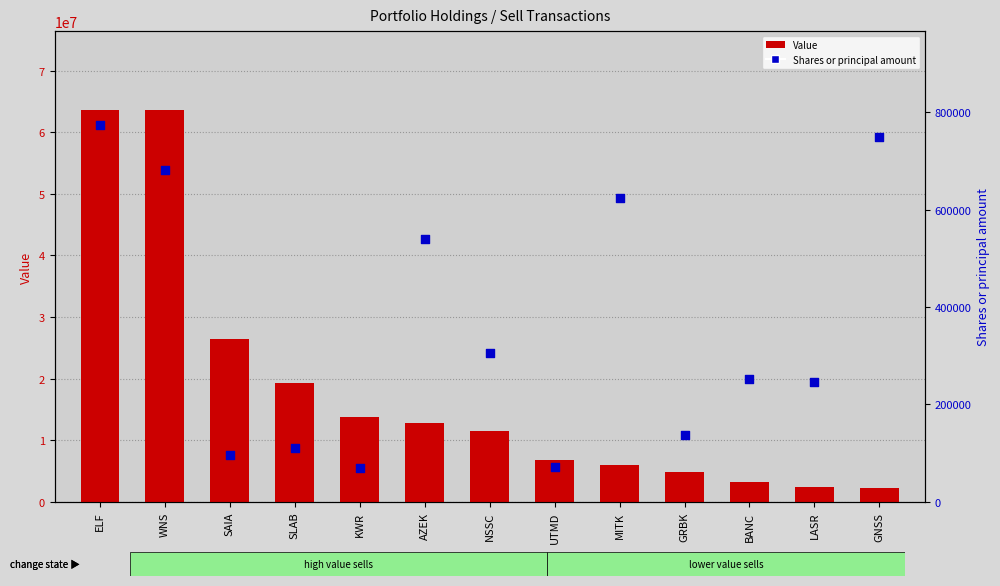

At which category is the sum across all series the highest?

ELF